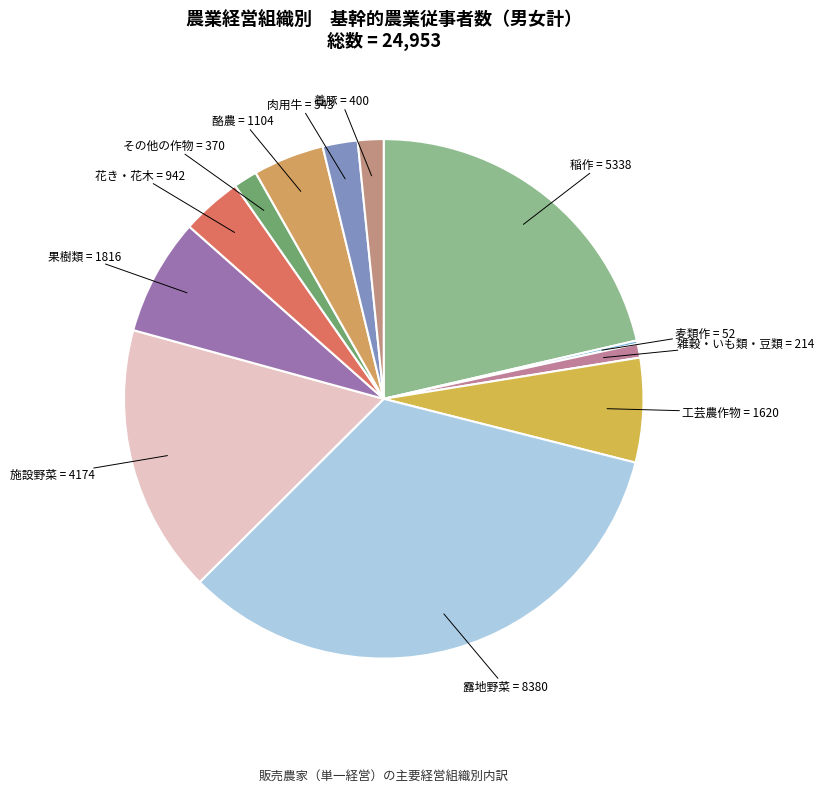

Which has a higher value, 雑穀・いも類・豆類 or 露地野菜?

露地野菜